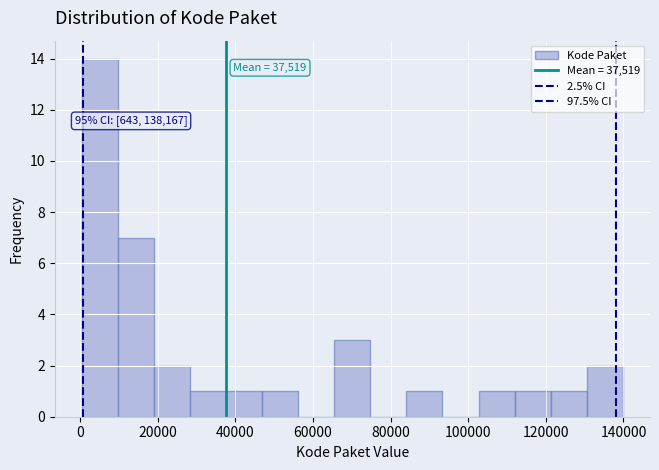

Over which range of the x-axis is the bar tallest?

0 to 10000